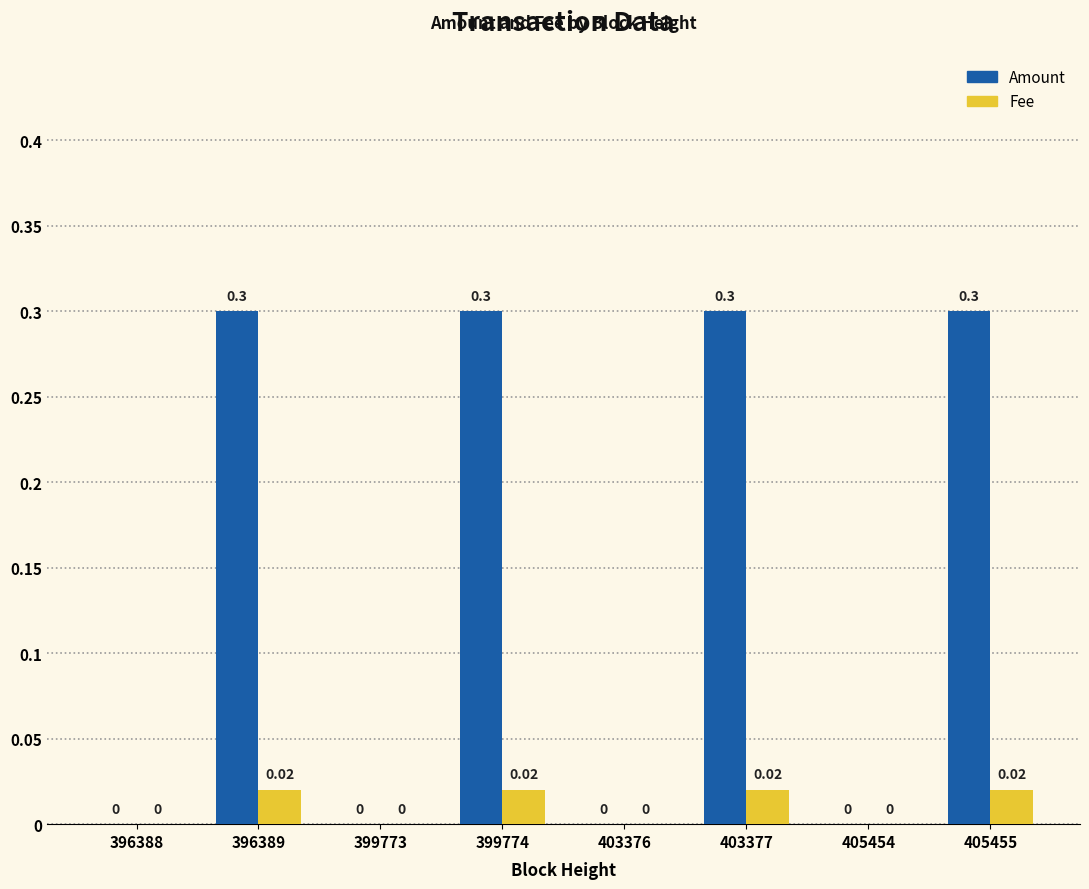

True or false: Amount has a value of 0.0 at 403376.

True